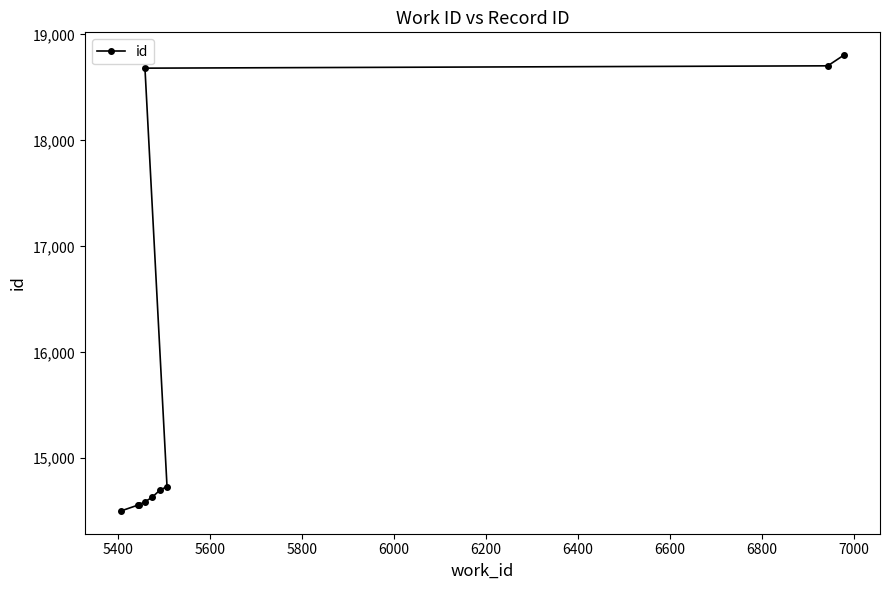

What is the average value?

15846